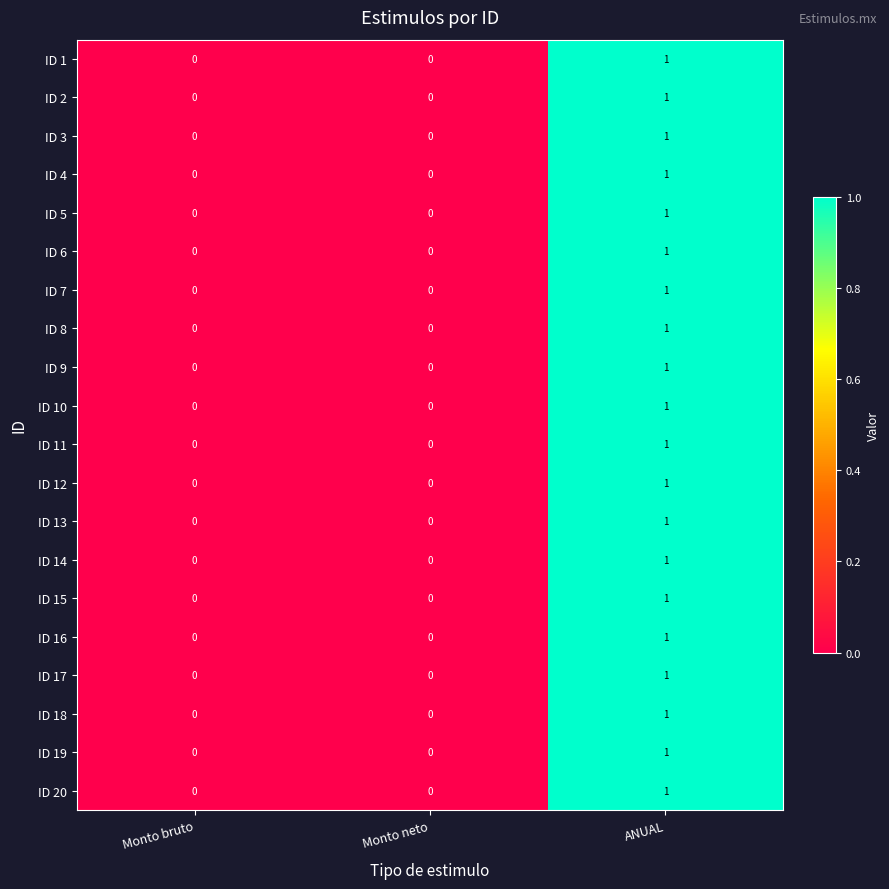

True or false: ID 16 has a value of 0 at Monto neto.

True